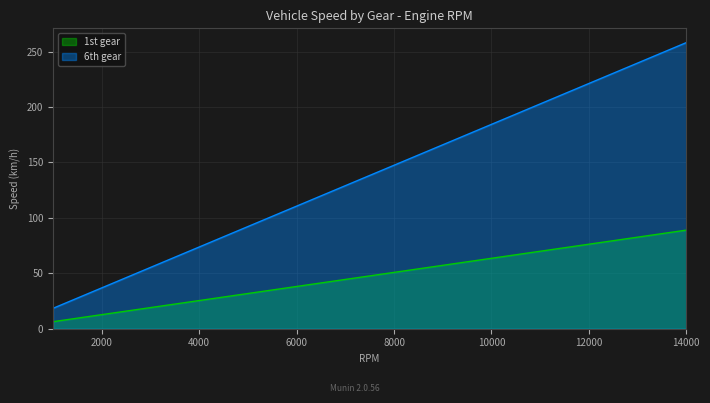

What is the difference between the maximum and minimum values in the 1st gear series?

82.6